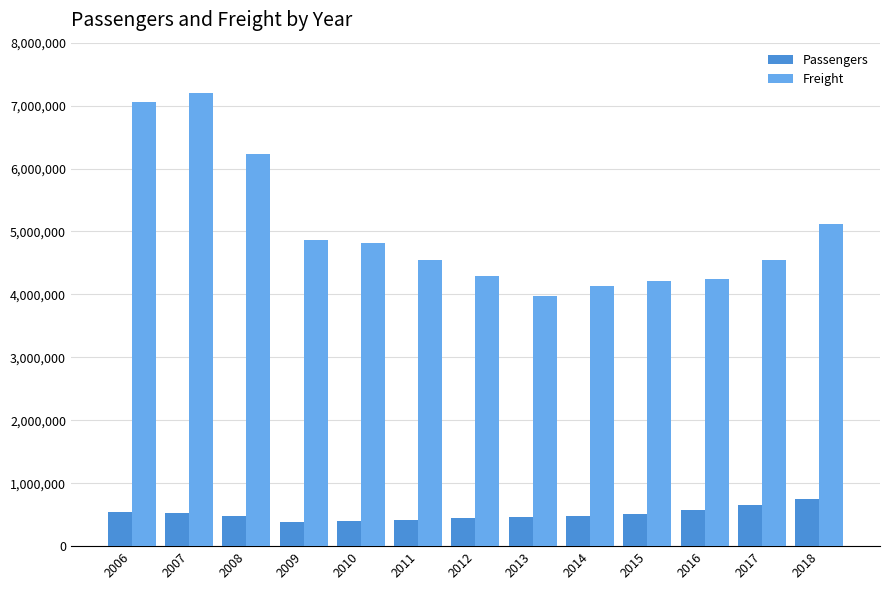

What is the sum of the Freight values at 2012 and 2017?

8848684